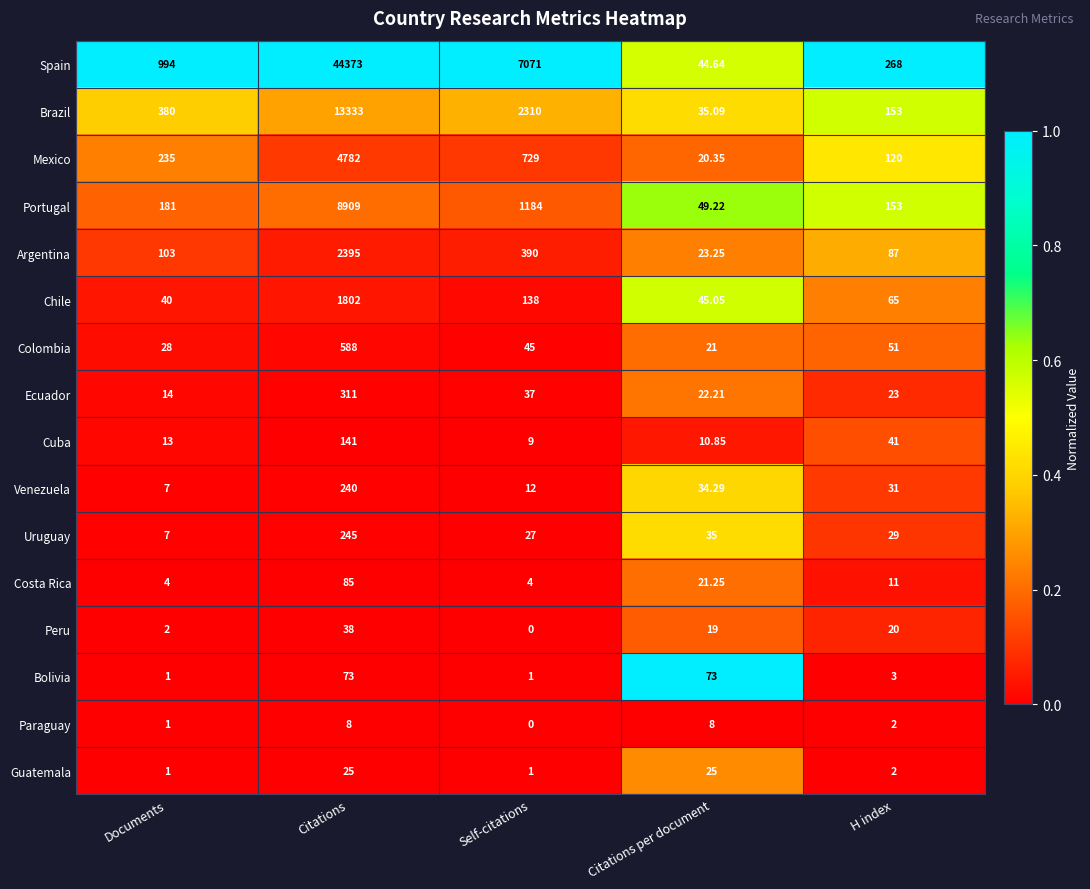

Which label corresponds to the largest value in the chart?

Citations